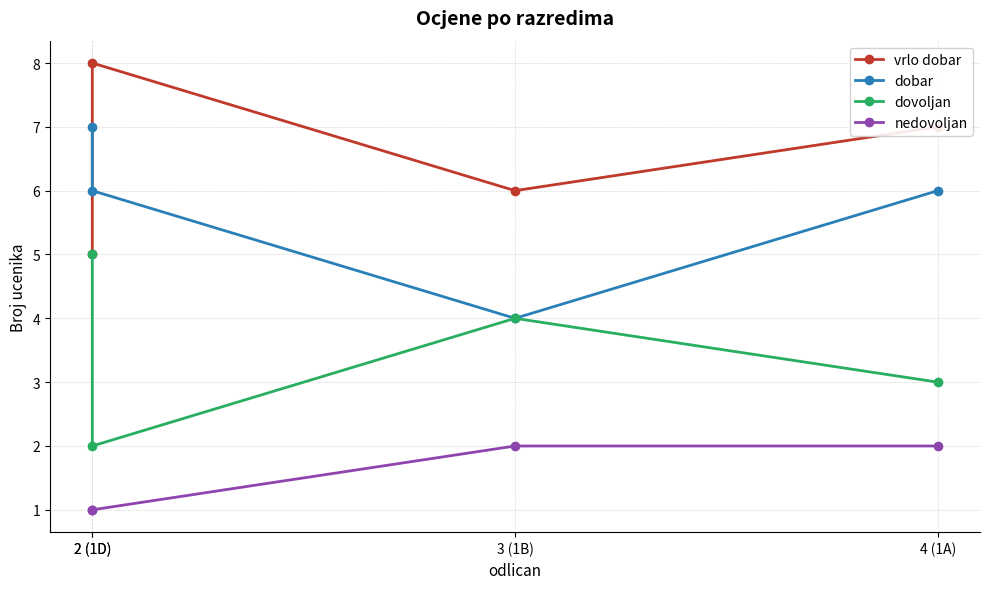

Which series has the largest range (max minus min)?

vrlo dobar